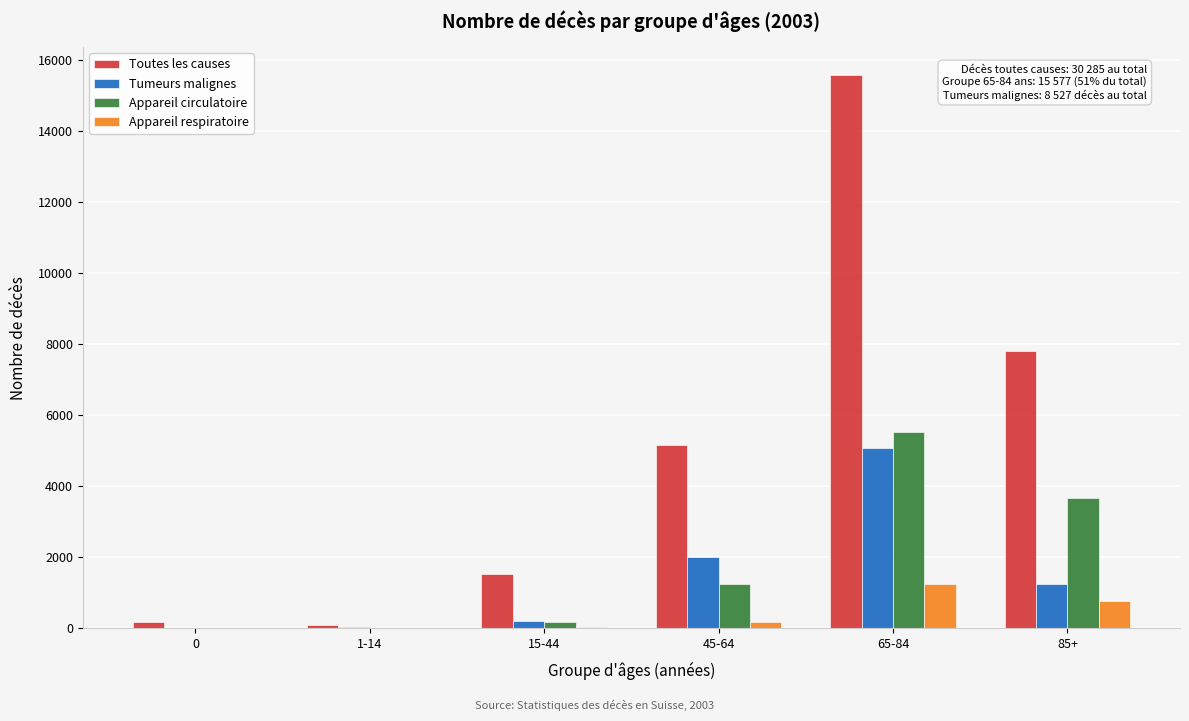

Between 15-44 and 65-84, which series saw the biggest shift?

Toutes les causes